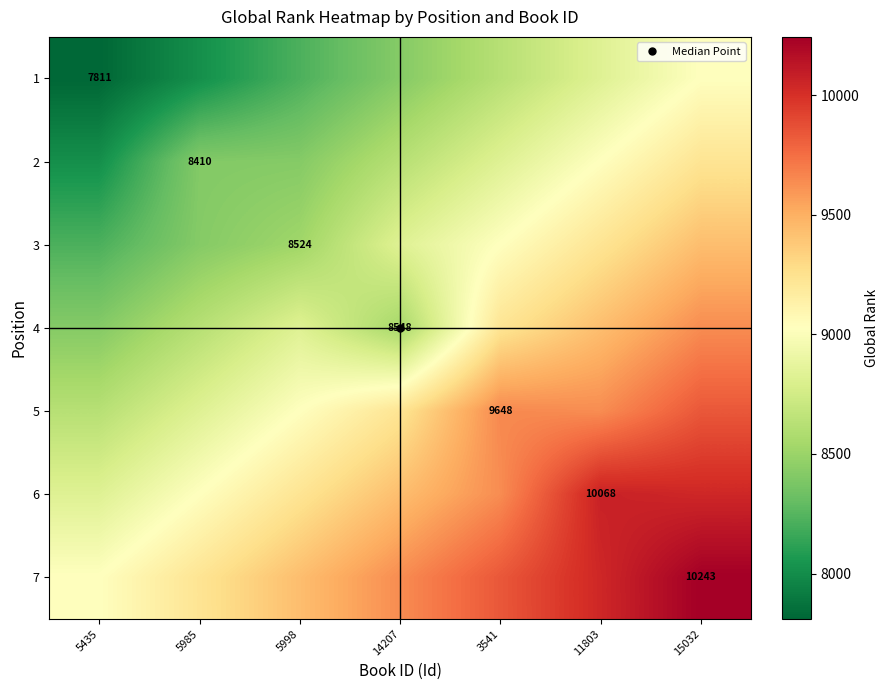

What is the total value across all series at 5998?

61672.7